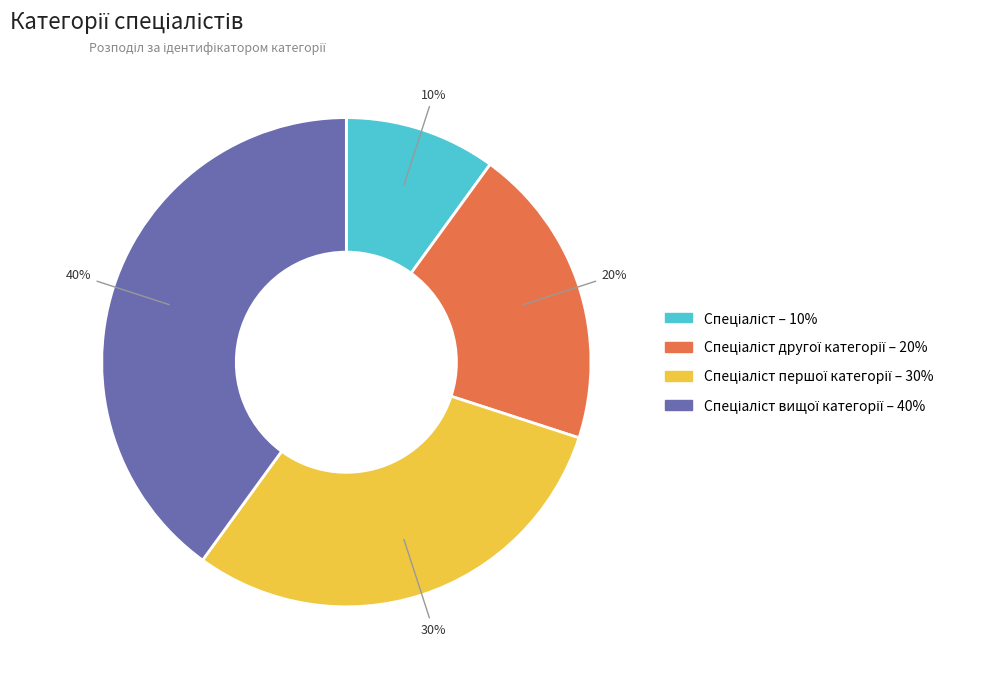

Is there any slice that represents more than half of the pie?

No